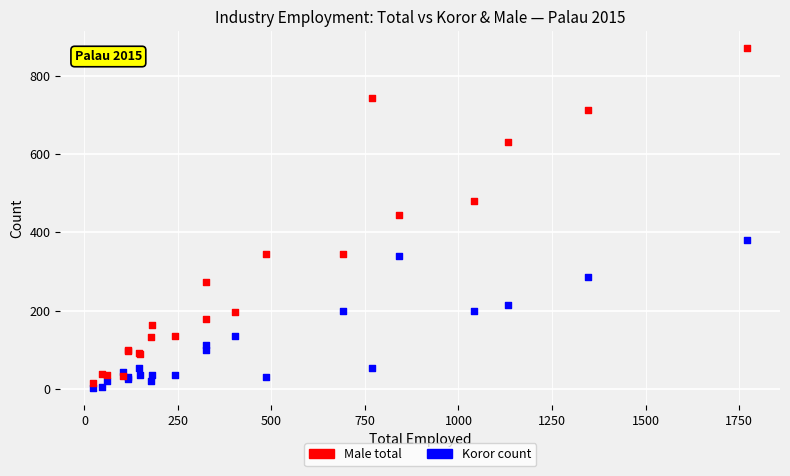

What is the X range (max minus min) for the scatter plot?

1749